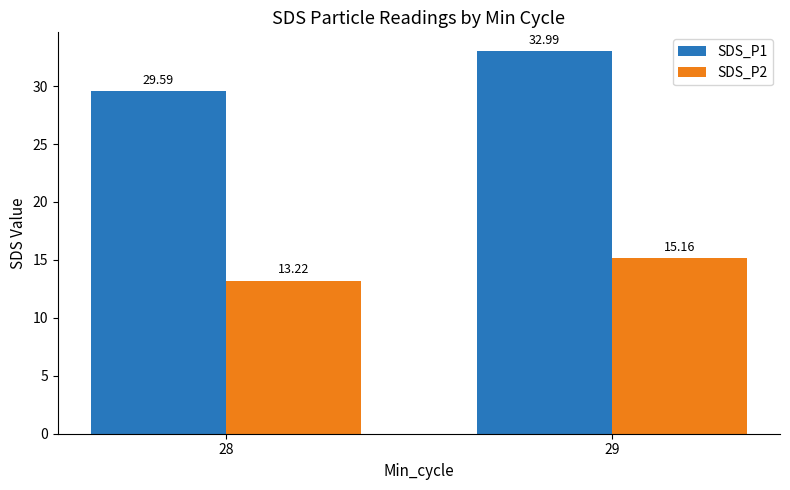

What is the difference between the highest and lowest values at 29?

17.8